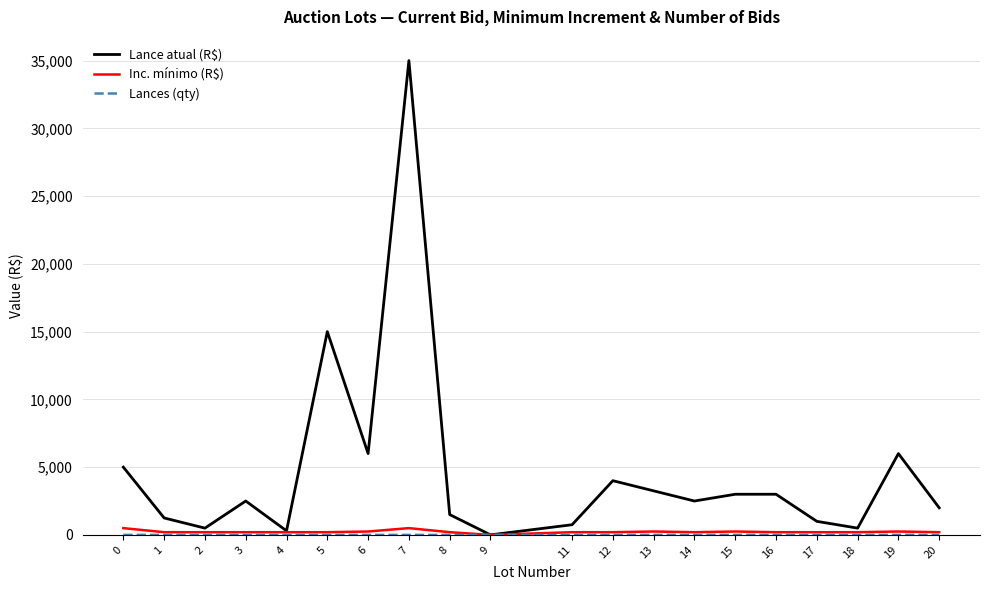

What is the difference between the second highest and second lowest values in the Lance atual (R$) series?

14700.0